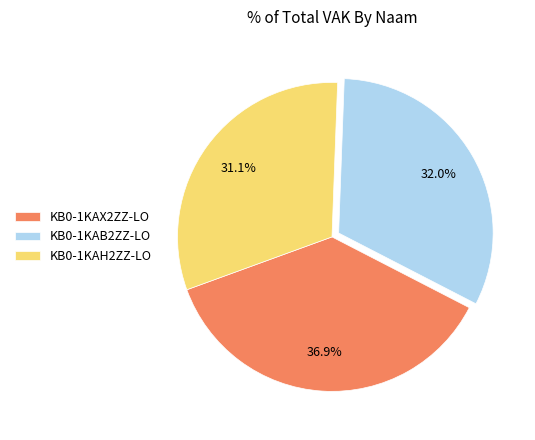

Which has a higher value, KB0-1KAX2ZZ-LO or KB0-1KAH2ZZ-LO?

KB0-1KAX2ZZ-LO